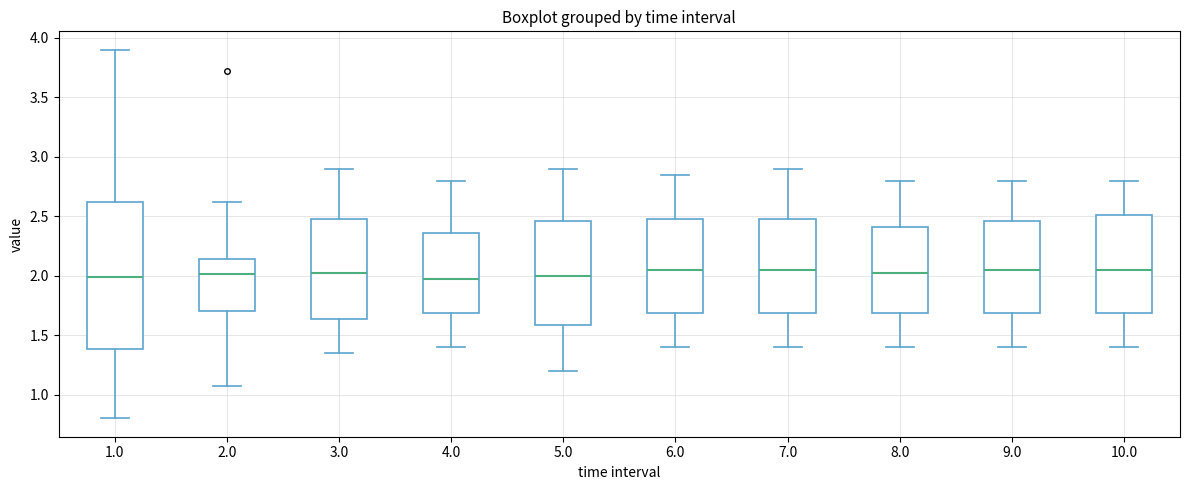

Comparing the boxes themselves (not the whiskers), which one is the tallest?

1.0